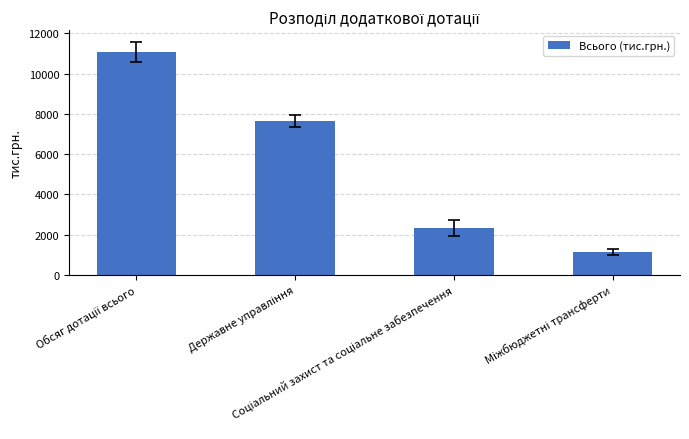

How many data points are above 7640?

2